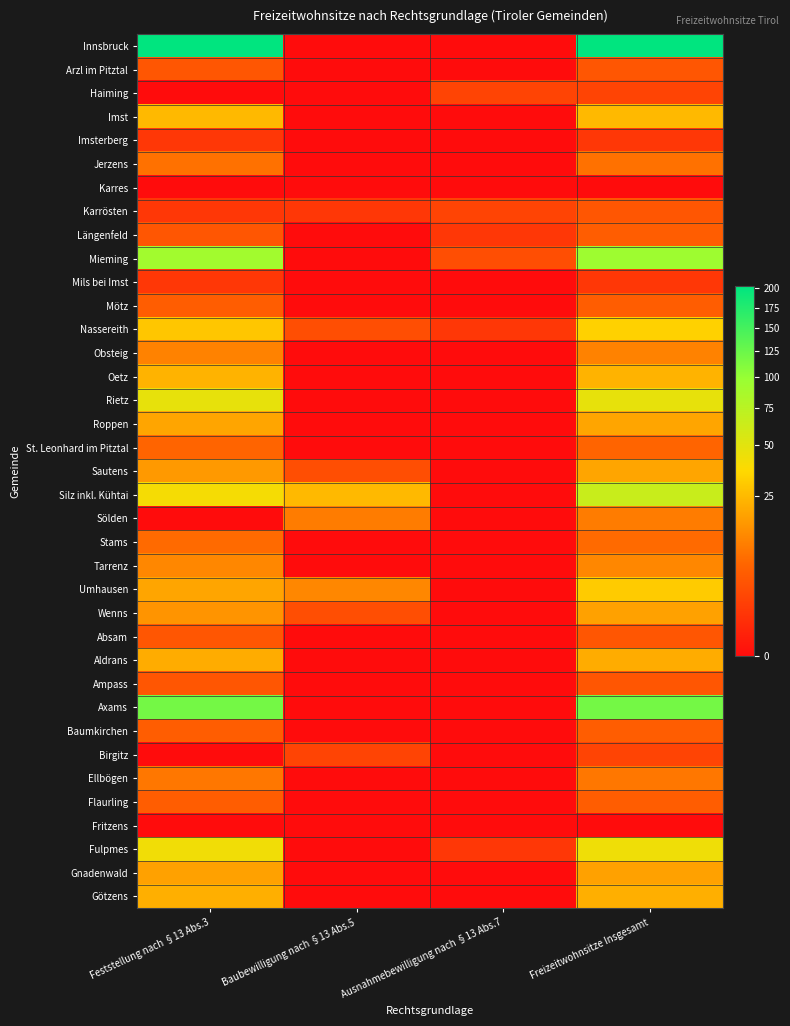

Reading right to left, transcribe all the data shown in this chart.

Innsbruck: Freizeitwohnsitze Insgesamt=203	Ausnahmebewilligung nach §13 Abs.7=0	Baubewilligung nach §13 Abs.5=0	Feststellung nach §13 Abs.3=203
Arzl im Pitztal: Freizeitwohnsitze Insgesamt=4	Ausnahmebewilligung nach §13 Abs.7=0	Baubewilligung nach §13 Abs.5=0	Feststellung nach §13 Abs.3=4
Haiming: Freizeitwohnsitze Insgesamt=2	Ausnahmebewilligung nach §13 Abs.7=2	Baubewilligung nach §13 Abs.5=0	Feststellung nach §13 Abs.3=0
Imst: Freizeitwohnsitze Insgesamt=25	Ausnahmebewilligung nach §13 Abs.7=0	Baubewilligung nach §13 Abs.5=0	Feststellung nach §13 Abs.3=25
Imsterberg: Freizeitwohnsitze Insgesamt=1	Ausnahmebewilligung nach §13 Abs.7=0	Baubewilligung nach §13 Abs.5=0	Feststellung nach §13 Abs.3=1
Jerzens: Freizeitwohnsitze Insgesamt=8	Ausnahmebewilligung nach §13 Abs.7=0	Baubewilligung nach §13 Abs.5=0	Feststellung nach §13 Abs.3=8
Karres: Freizeitwohnsitze Insgesamt=0	Ausnahmebewilligung nach §13 Abs.7=0	Baubewilligung nach §13 Abs.5=0	Feststellung nach §13 Abs.3=0
Karrösten: Freizeitwohnsitze Insgesamt=4	Ausnahmebewilligung nach §13 Abs.7=2	Baubewilligung nach §13 Abs.5=1	Feststellung nach §13 Abs.3=1
Längenfeld: Freizeitwohnsitze Insgesamt=5	Ausnahmebewilligung nach §13 Abs.7=1	Baubewilligung nach §13 Abs.5=0	Feststellung nach §13 Abs.3=4
Mieming: Freizeitwohnsitze Insgesamt=94	Ausnahmebewilligung nach §13 Abs.7=3	Baubewilligung nach §13 Abs.5=0	Feststellung nach §13 Abs.3=91
Mils bei Imst: Freizeitwohnsitze Insgesamt=1	Ausnahmebewilligung nach §13 Abs.7=0	Baubewilligung nach §13 Abs.5=0	Feststellung nach §13 Abs.3=1
Mötz: Freizeitwohnsitze Insgesamt=5	Ausnahmebewilligung nach §13 Abs.7=0	Baubewilligung nach §13 Abs.5=0	Feststellung nach §13 Abs.3=5
Nassereith: Freizeitwohnsitze Insgesamt=33	Ausnahmebewilligung nach §13 Abs.7=1	Baubewilligung nach §13 Abs.5=3	Feststellung nach §13 Abs.3=29
Obsteig: Freizeitwohnsitze Insgesamt=11	Ausnahmebewilligung nach §13 Abs.7=0	Baubewilligung nach §13 Abs.5=0	Feststellung nach §13 Abs.3=11
Oetz: Freizeitwohnsitze Insgesamt=23	Ausnahmebewilligung nach §13 Abs.7=0	Baubewilligung nach §13 Abs.5=0	Feststellung nach §13 Abs.3=23
Rietz: Freizeitwohnsitze Insgesamt=47	Ausnahmebewilligung nach §13 Abs.7=0	Baubewilligung nach §13 Abs.5=0	Feststellung nach §13 Abs.3=47
Roppen: Freizeitwohnsitze Insgesamt=19	Ausnahmebewilligung nach §13 Abs.7=0	Baubewilligung nach §13 Abs.5=0	Feststellung nach §13 Abs.3=19
St. Leonhard im Pitztal: Freizeitwohnsitze Insgesamt=6	Ausnahmebewilligung nach §13 Abs.7=0	Baubewilligung nach §13 Abs.5=0	Feststellung nach §13 Abs.3=6
Sautens: Freizeitwohnsitze Insgesamt=19	Ausnahmebewilligung nach §13 Abs.7=0	Baubewilligung nach §13 Abs.5=3	Feststellung nach §13 Abs.3=16
Silz inkl. Kühtai: Freizeitwohnsitze Insgesamt=65	Ausnahmebewilligung nach §13 Abs.7=0	Baubewilligung nach §13 Abs.5=25	Feststellung nach §13 Abs.3=40
Sölden: Freizeitwohnsitze Insgesamt=10	Ausnahmebewilligung nach §13 Abs.7=0	Baubewilligung nach §13 Abs.5=10	Feststellung nach §13 Abs.3=0
Stams: Freizeitwohnsitze Insgesamt=7	Ausnahmebewilligung nach §13 Abs.7=0	Baubewilligung nach §13 Abs.5=0	Feststellung nach §13 Abs.3=7
Tarrenz: Freizeitwohnsitze Insgesamt=12	Ausnahmebewilligung nach §13 Abs.7=0	Baubewilligung nach §13 Abs.5=0	Feststellung nach §13 Abs.3=12
Umhausen: Freizeitwohnsitze Insgesamt=31	Ausnahmebewilligung nach §13 Abs.7=0	Baubewilligung nach §13 Abs.5=12	Feststellung nach §13 Abs.3=19
Wenns: Freizeitwohnsitze Insgesamt=18	Ausnahmebewilligung nach §13 Abs.7=0	Baubewilligung nach §13 Abs.5=3	Feststellung nach §13 Abs.3=15
Absam: Freizeitwohnsitze Insgesamt=4	Ausnahmebewilligung nach §13 Abs.7=0	Baubewilligung nach §13 Abs.5=0	Feststellung nach §13 Abs.3=4
Aldrans: Freizeitwohnsitze Insgesamt=21	Ausnahmebewilligung nach §13 Abs.7=0	Baubewilligung nach §13 Abs.5=0	Feststellung nach §13 Abs.3=21
Ampass: Freizeitwohnsitze Insgesamt=4	Ausnahmebewilligung nach §13 Abs.7=0	Baubewilligung nach §13 Abs.5=0	Feststellung nach §13 Abs.3=4
Axams: Freizeitwohnsitze Insgesamt=120	Ausnahmebewilligung nach §13 Abs.7=0	Baubewilligung nach §13 Abs.5=0	Feststellung nach §13 Abs.3=120
Baumkirchen: Freizeitwohnsitze Insgesamt=5	Ausnahmebewilligung nach §13 Abs.7=0	Baubewilligung nach §13 Abs.5=0	Feststellung nach §13 Abs.3=5
Birgitz: Freizeitwohnsitze Insgesamt=2	Ausnahmebewilligung nach §13 Abs.7=0	Baubewilligung nach §13 Abs.5=2	Feststellung nach §13 Abs.3=0
Ellbögen: Freizeitwohnsitze Insgesamt=9	Ausnahmebewilligung nach §13 Abs.7=0	Baubewilligung nach §13 Abs.5=0	Feststellung nach §13 Abs.3=9
Flaurling: Freizeitwohnsitze Insgesamt=5	Ausnahmebewilligung nach §13 Abs.7=0	Baubewilligung nach §13 Abs.5=0	Feststellung nach §13 Abs.3=5
Fritzens: Freizeitwohnsitze Insgesamt=0	Ausnahmebewilligung nach §13 Abs.7=0	Baubewilligung nach §13 Abs.5=0	Feststellung nach §13 Abs.3=0
Fulpmes: Freizeitwohnsitze Insgesamt=43	Ausnahmebewilligung nach §13 Abs.7=1	Baubewilligung nach §13 Abs.5=0	Feststellung nach §13 Abs.3=42
Gnadenwald: Freizeitwohnsitze Insgesamt=18	Ausnahmebewilligung nach §13 Abs.7=0	Baubewilligung nach §13 Abs.5=0	Feststellung nach §13 Abs.3=18
Götzens: Freizeitwohnsitze Insgesamt=22	Ausnahmebewilligung nach §13 Abs.7=0	Baubewilligung nach §13 Abs.5=0	Feststellung nach §13 Abs.3=22